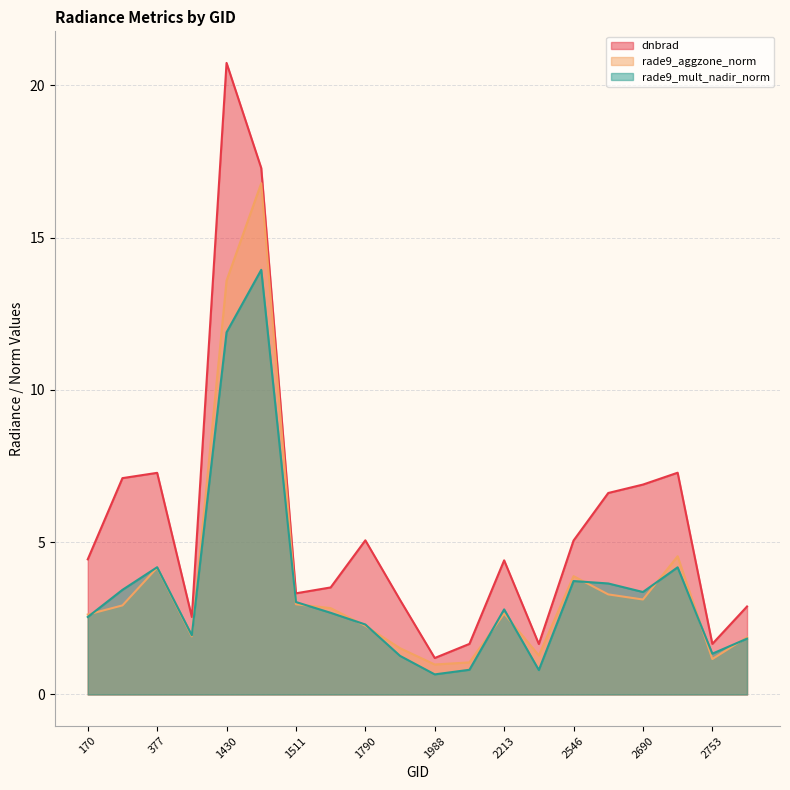

In dnbrad, how many points are lower than both neighbors (excluding endpoints)?

5